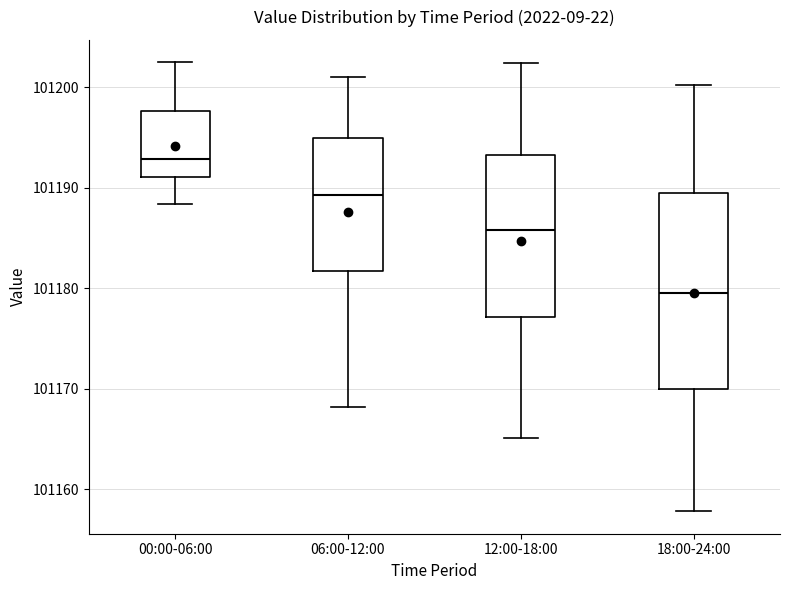

Where does the median line of the box for 18:00-24:00 sit on the y-axis? The values are not printed on the chart, so give them approximately, as read against the axis.

101180